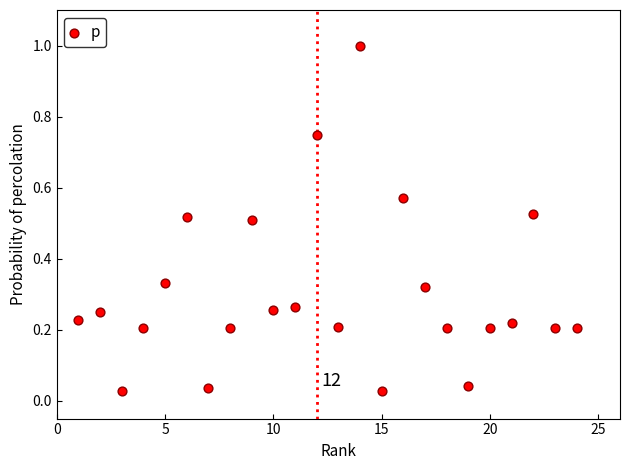

What is the range of Y values (max minus min)?

1.0